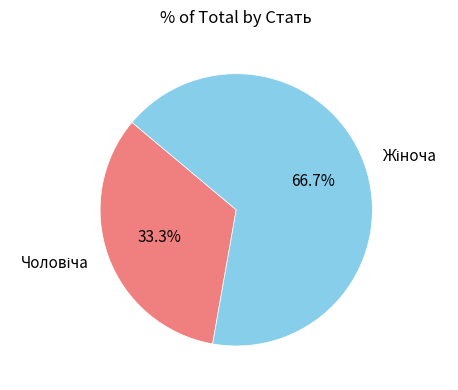

Is there any slice that represents more than half of the pie?

Yes